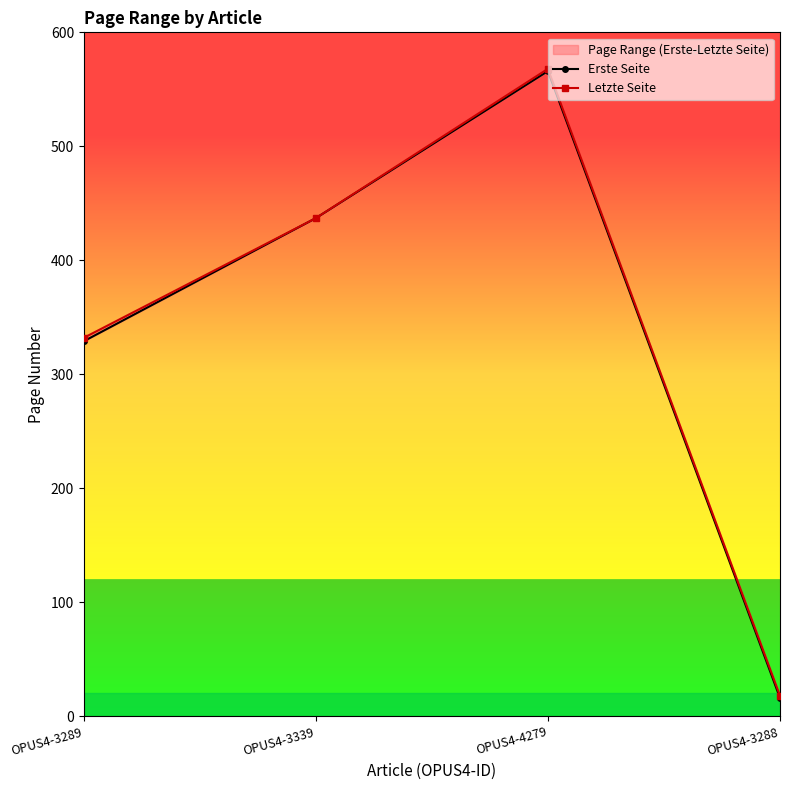

What is the difference between the second highest and second lowest values in the Erste Seite series?

108